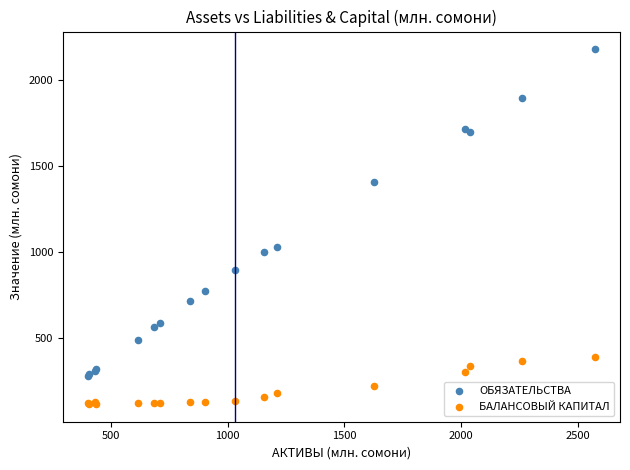

Which series contains the lowest Y value?

БАЛАНСОВЫЙ КАПИТАЛ